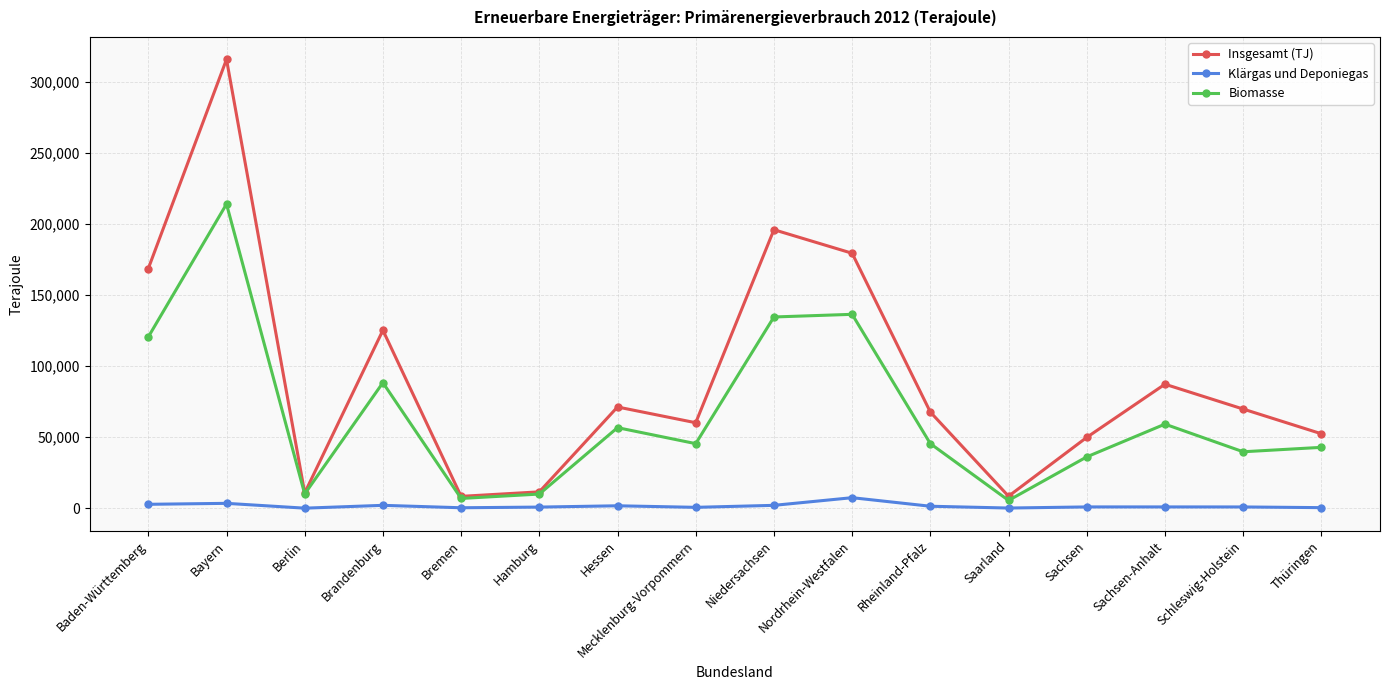

True or false: Klärgas und Deponiegas has a value of 782 at Hamburg.

True